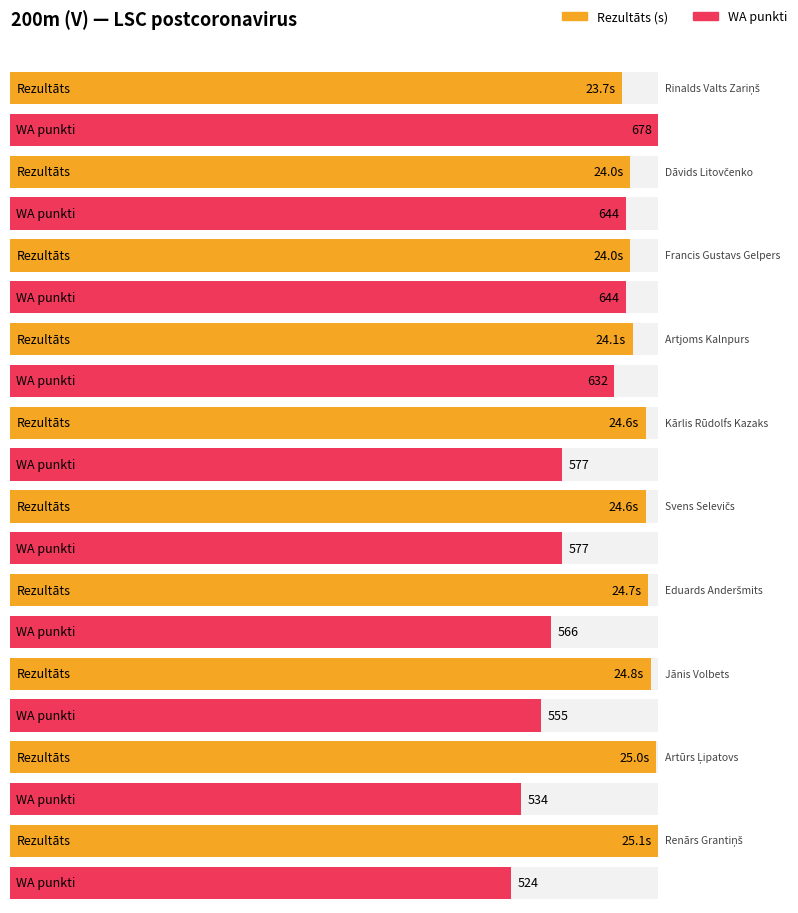

What is the label of the 10th bar from the left?

Renārs Grantiņš